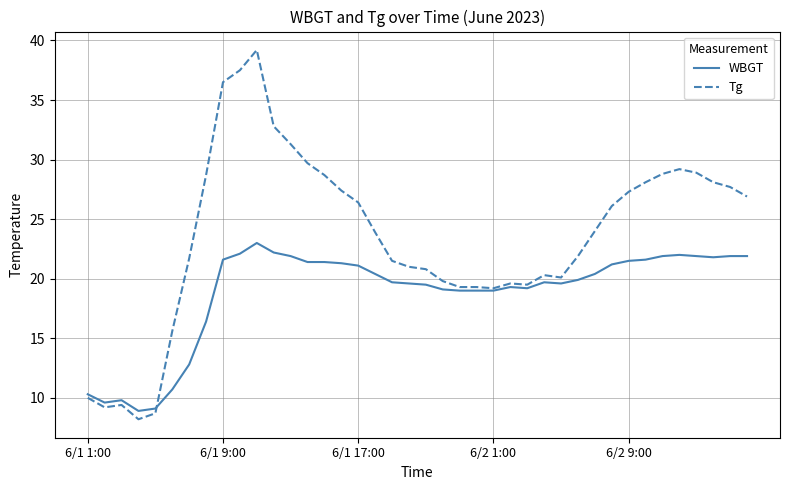

True or false: WBGT and Tg cross at least once.

True